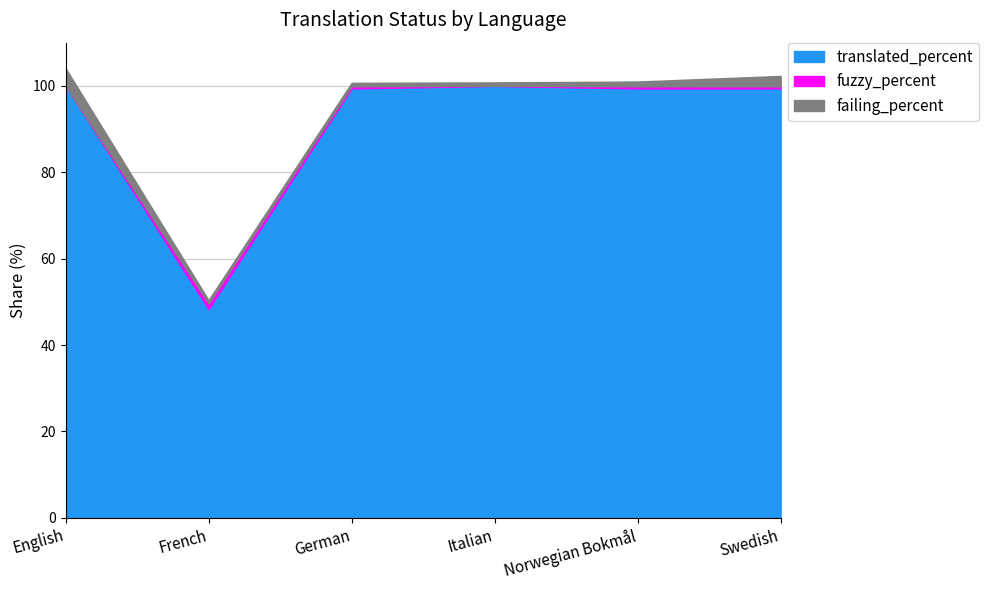

Count the fuzzy_percent values in the range 0 to 1.

5